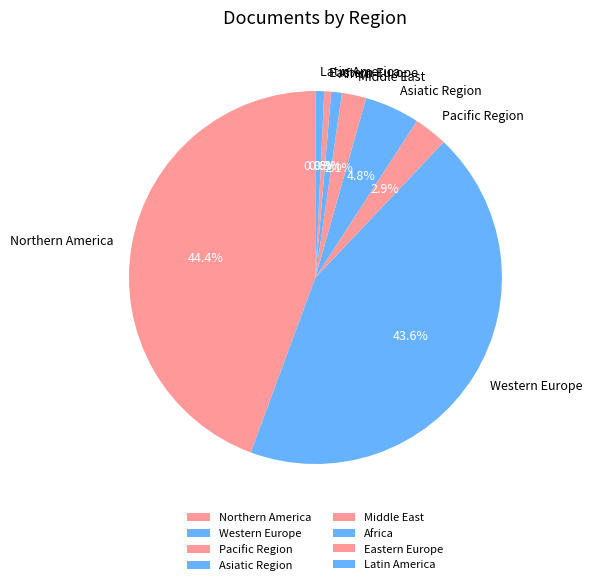

Is the sum of Western Europe and Pacific Region greater than half?

No